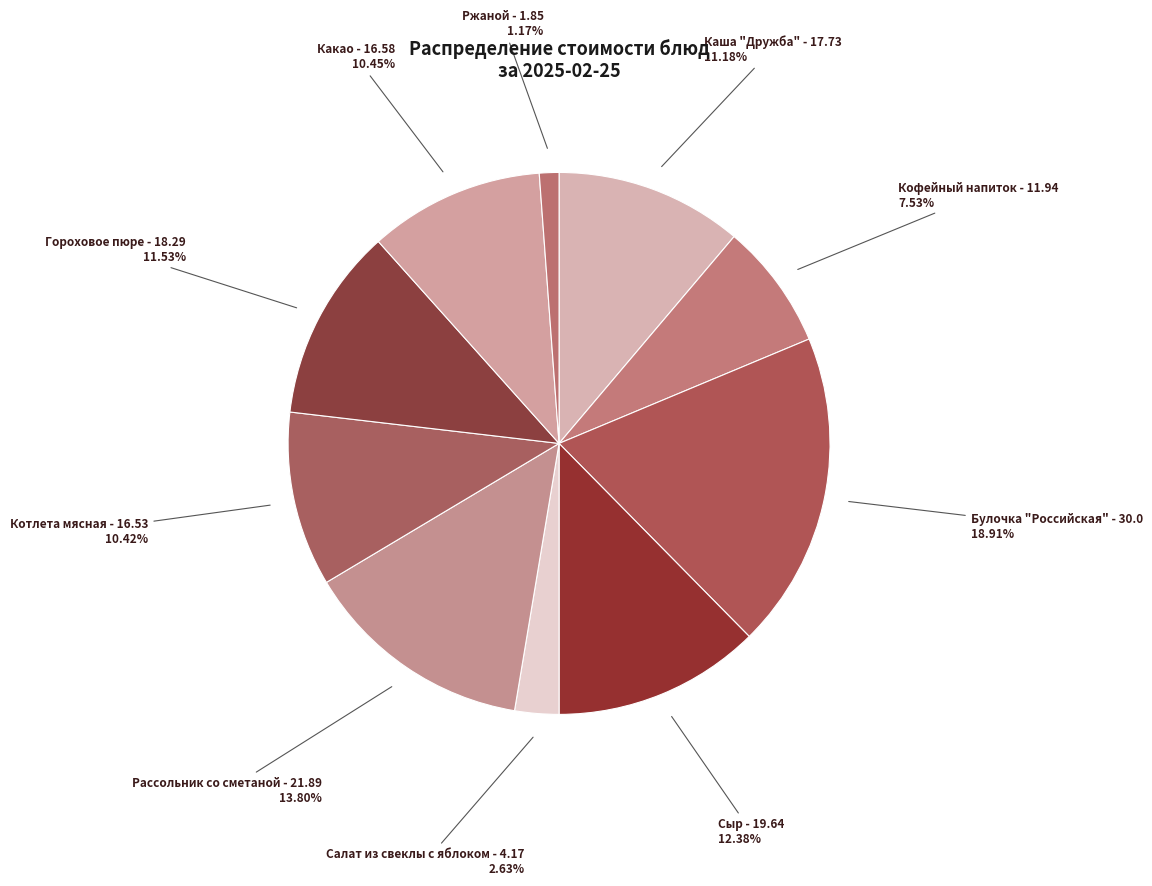

Between Каша "Дружба" and Рассольник со сметаной, which is larger?

Рассольник со сметаной